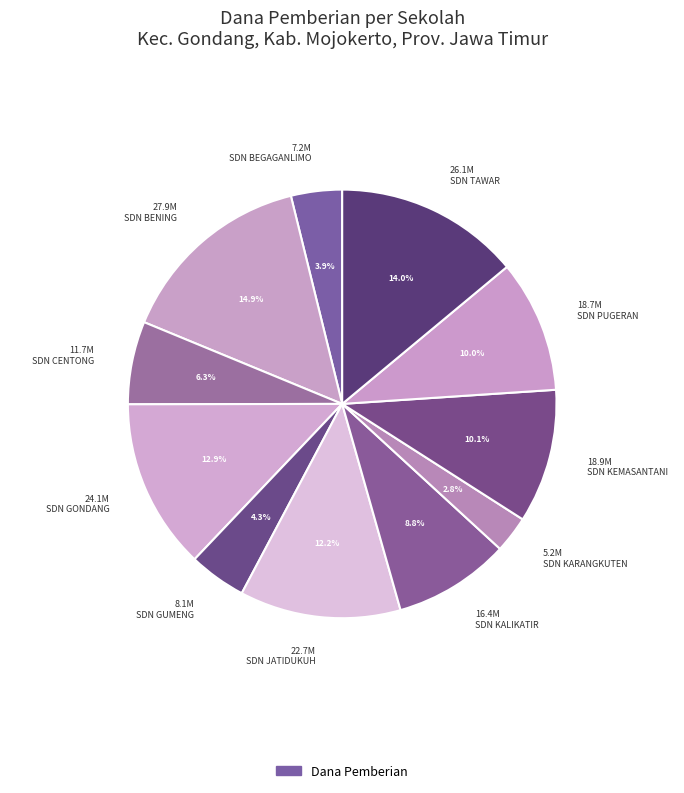

Count the number of slices in the pie.

11